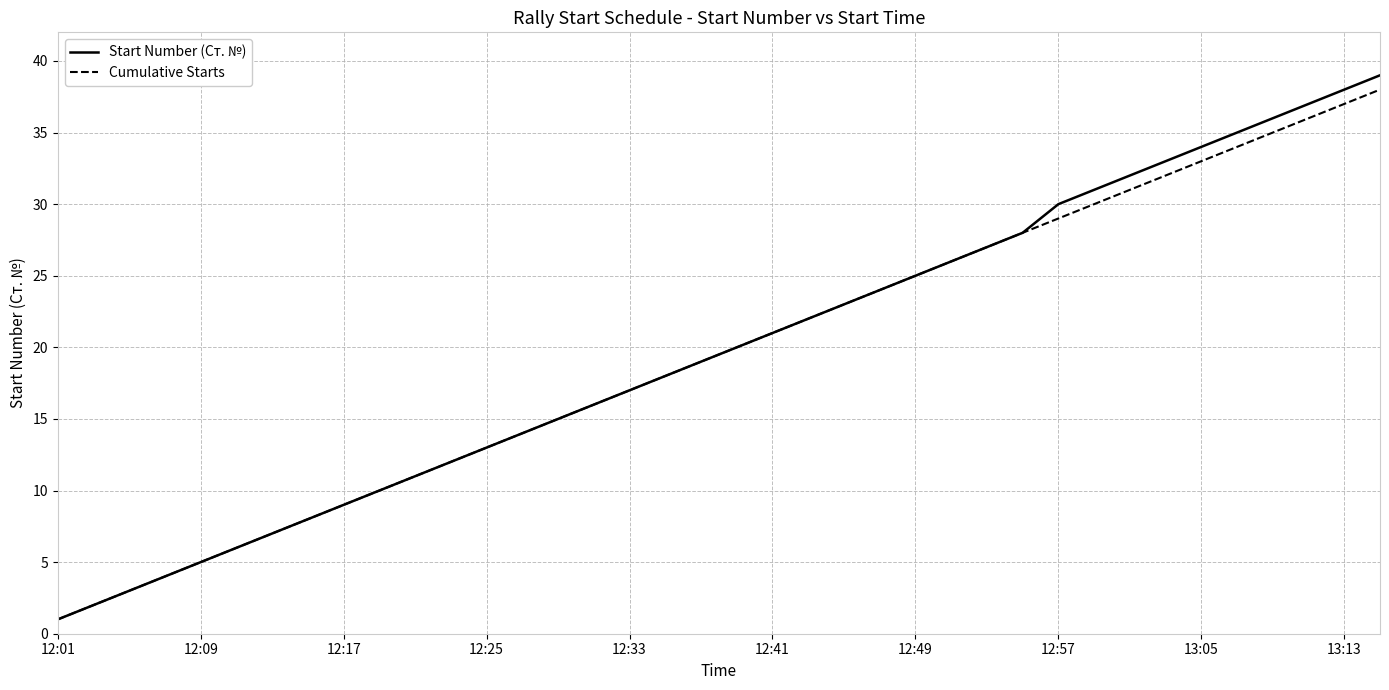

Reading right to left, transcribe all the data shown in this chart.

Start Number (Ст. №): 39	38	37	36	35	34	33	32	31	30	28	27	26	25	24	23	22	21	20	19	18	17	16	15	14	13	12	11	10	9	8	7	6	5	4	3	2	1
Cumulative Starts: 38	37	36	35	34	33	32	31	30	29	28	27	26	25	24	23	22	21	20	19	18	17	16	15	14	13	12	11	10	9	8	7	6	5	4	3	2	1